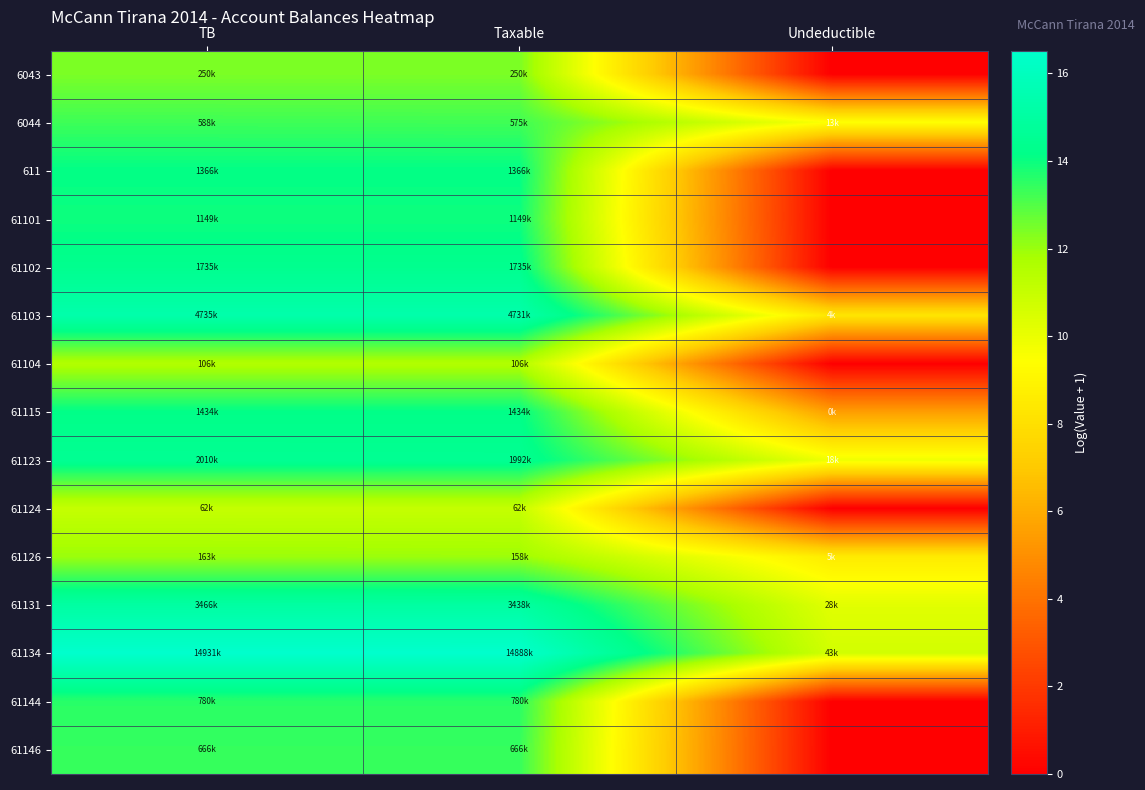

Reading left to right, transcribe all the data shown in this chart.

6043: TB=12.4	Taxable=12.4	Undeductible=0.0
6044: TB=13.3	Taxable=13.3	Undeductible=9.5
611: TB=14.1	Taxable=14.1	Undeductible=0.0
61101: TB=14.0	Taxable=14.0	Undeductible=0.0
61102: TB=14.4	Taxable=14.4	Undeductible=0.0
61103: TB=15.4	Taxable=15.4	Undeductible=8.3
61104: TB=11.6	Taxable=11.6	Undeductible=0.0
61115: TB=14.2	Taxable=14.2	Undeductible=5.5
61123: TB=14.5	Taxable=14.5	Undeductible=9.8
61124: TB=11.0	Taxable=11.0	Undeductible=0.0
61126: TB=12.0	Taxable=12.0	Undeductible=8.5
61131: TB=15.1	Taxable=15.1	Undeductible=10.2
61134: TB=16.5	Taxable=16.5	Undeductible=10.7
61144: TB=13.6	Taxable=13.6	Undeductible=0.0
61146: TB=13.4	Taxable=13.4	Undeductible=0.0